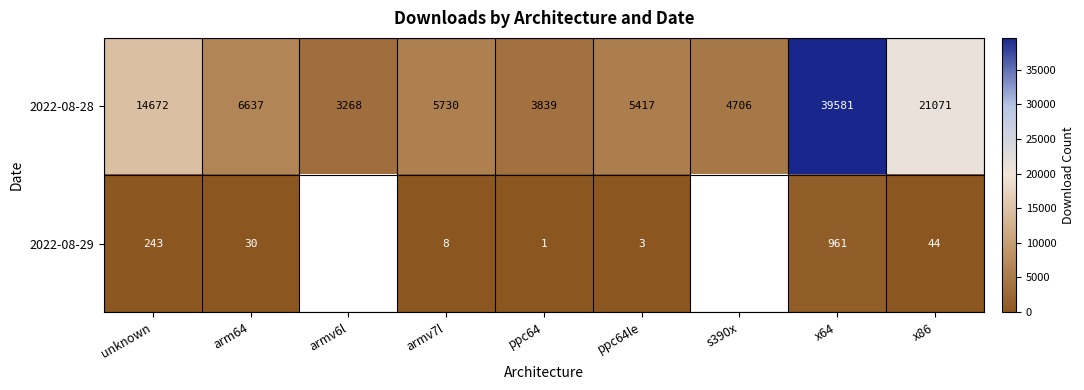

Is it true that 2022-08-29 equals 17.5 at arm64?

False